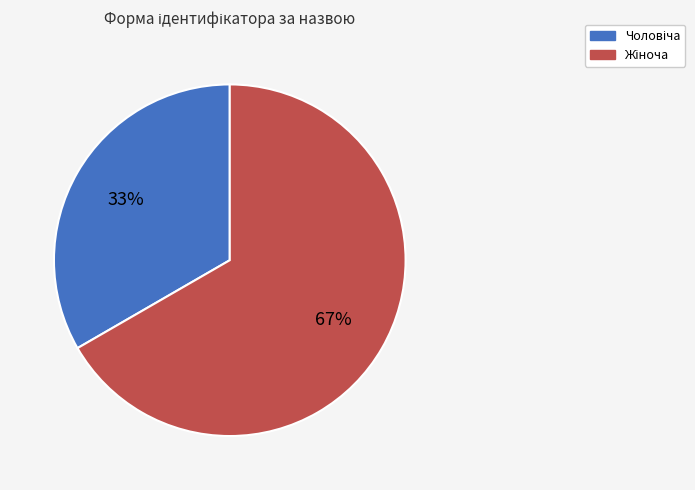

To the nearest percent, what is the average slice percentage?

50%